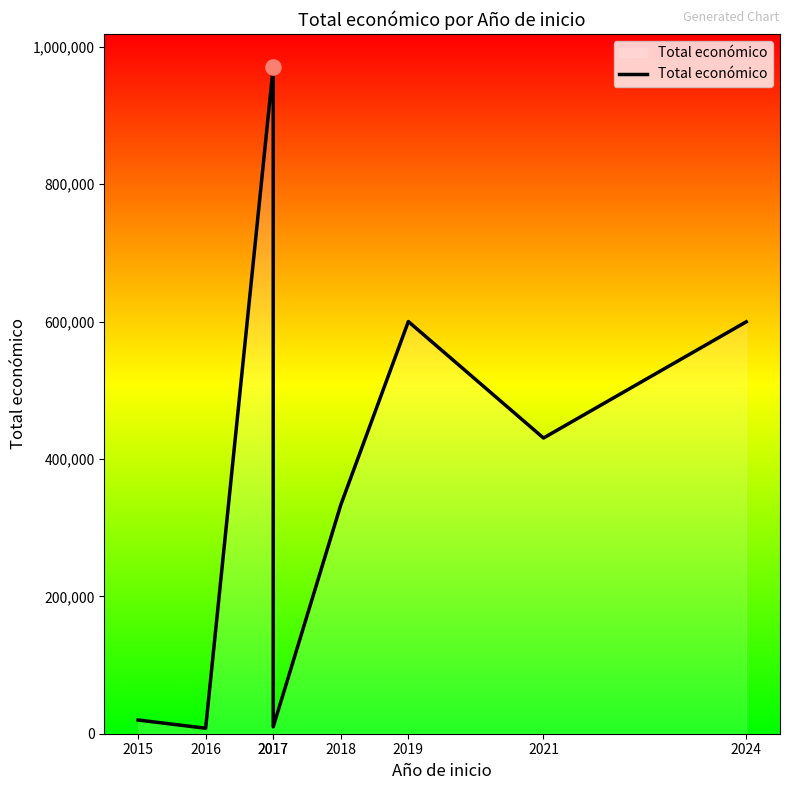

Approximately how many times larger is the value at 2018 compared to 2016?

41.6